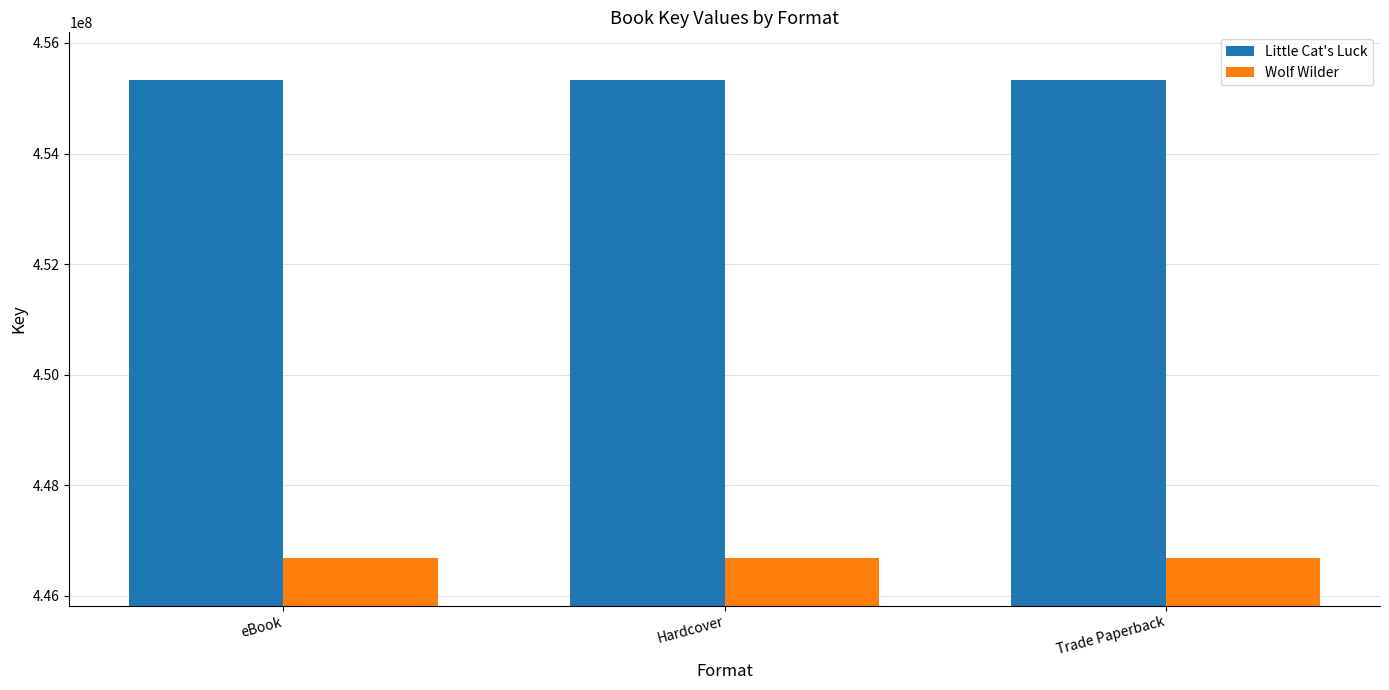

Reading left to right, what are all the values shown in this chart?

Little Cat's Luck: 455327450	455327450	455327450
Wolf Wilder: 446688505	446688505	446688505